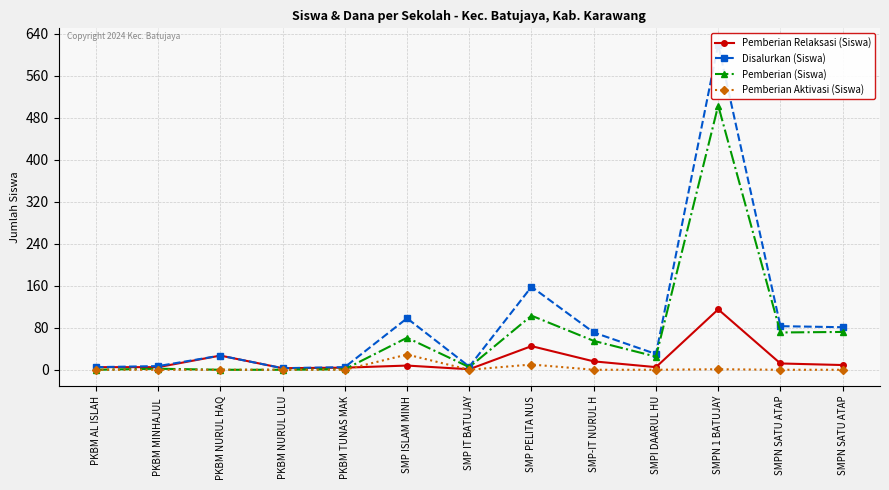

Does the chart display data point markers on the line(s)?

Yes